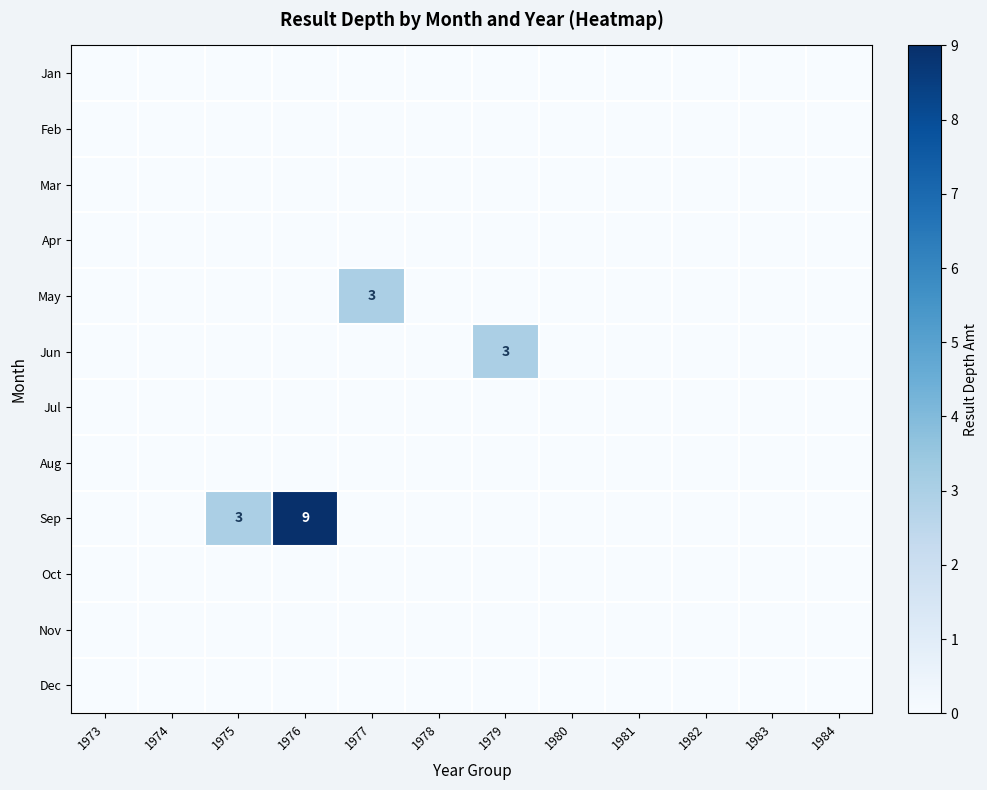

List the series in order of their peak value, lowest first.

Jan, Feb, Mar, Apr, Jul, Aug, Oct, Nov, Dec, May, Jun, Sep